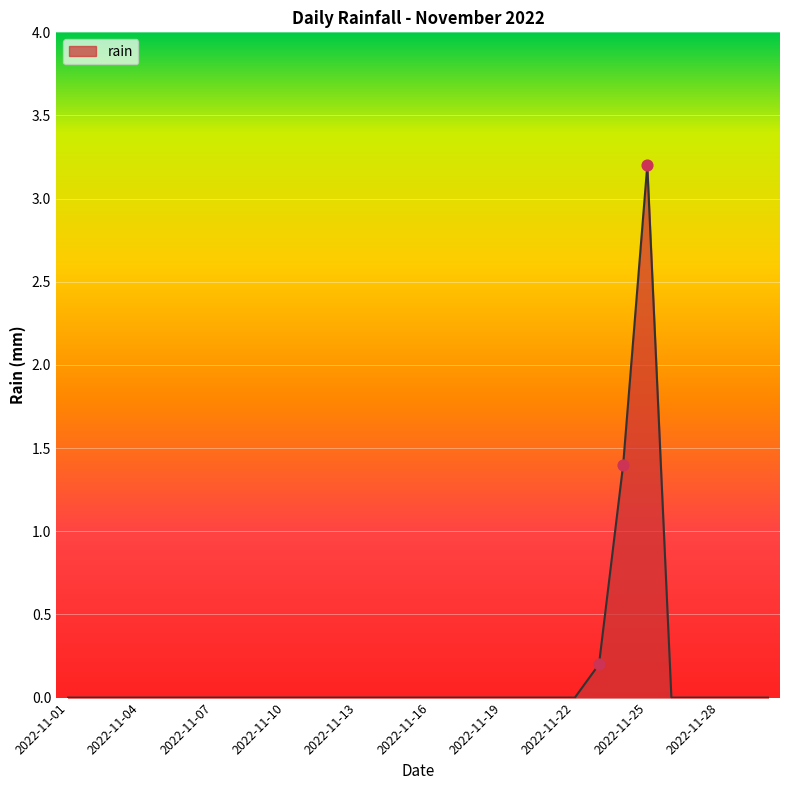

What is the difference between the maximum and minimum values?

3.2